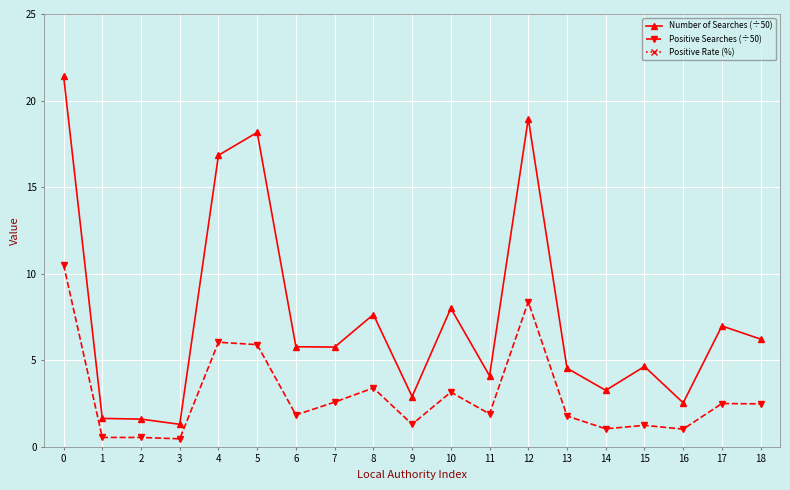

True or false: Positive Rate (%) and Number of Searches (÷50) intersect in this chart.

False